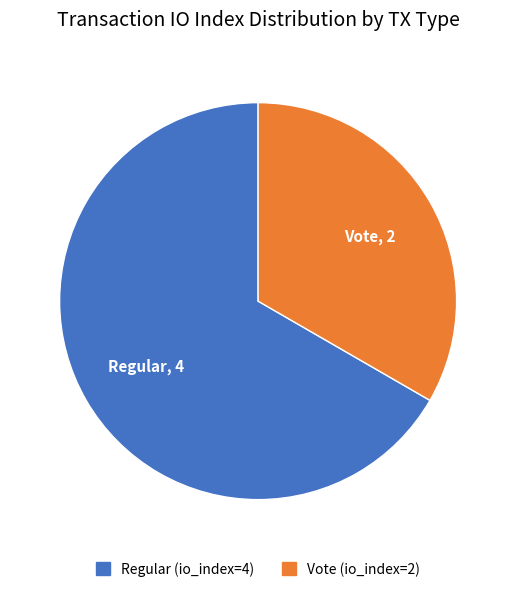

Between Regular (io_index=4) and Vote (io_index=2), which is larger?

Regular (io_index=4)